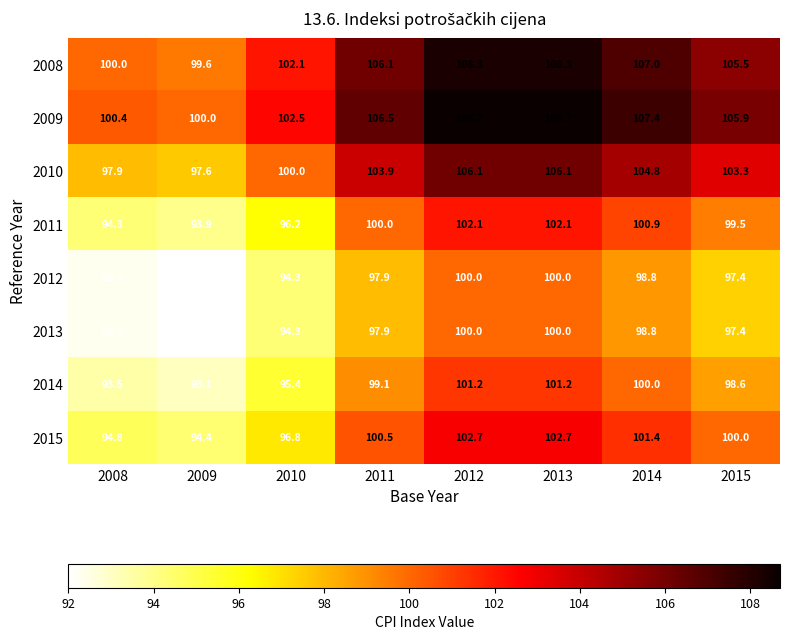

At how many categories does at least one series exceed 99?

8